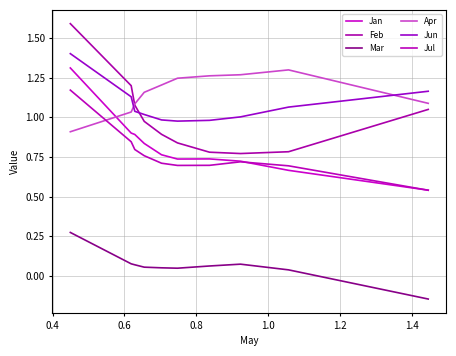

How many lines are shown in the chart?

6